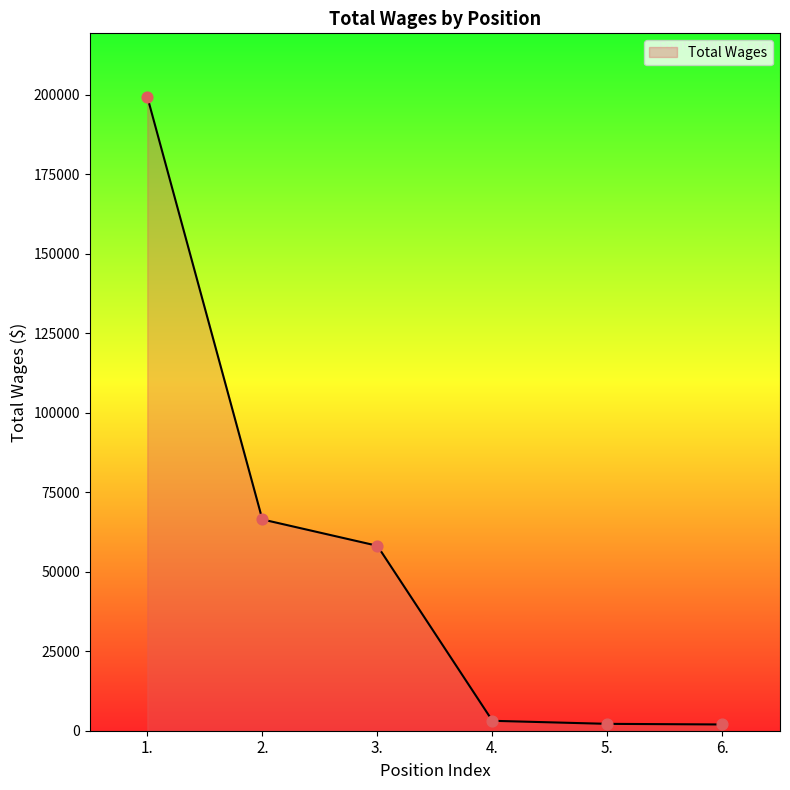

What is the change in value from 4. to 5.?

-960